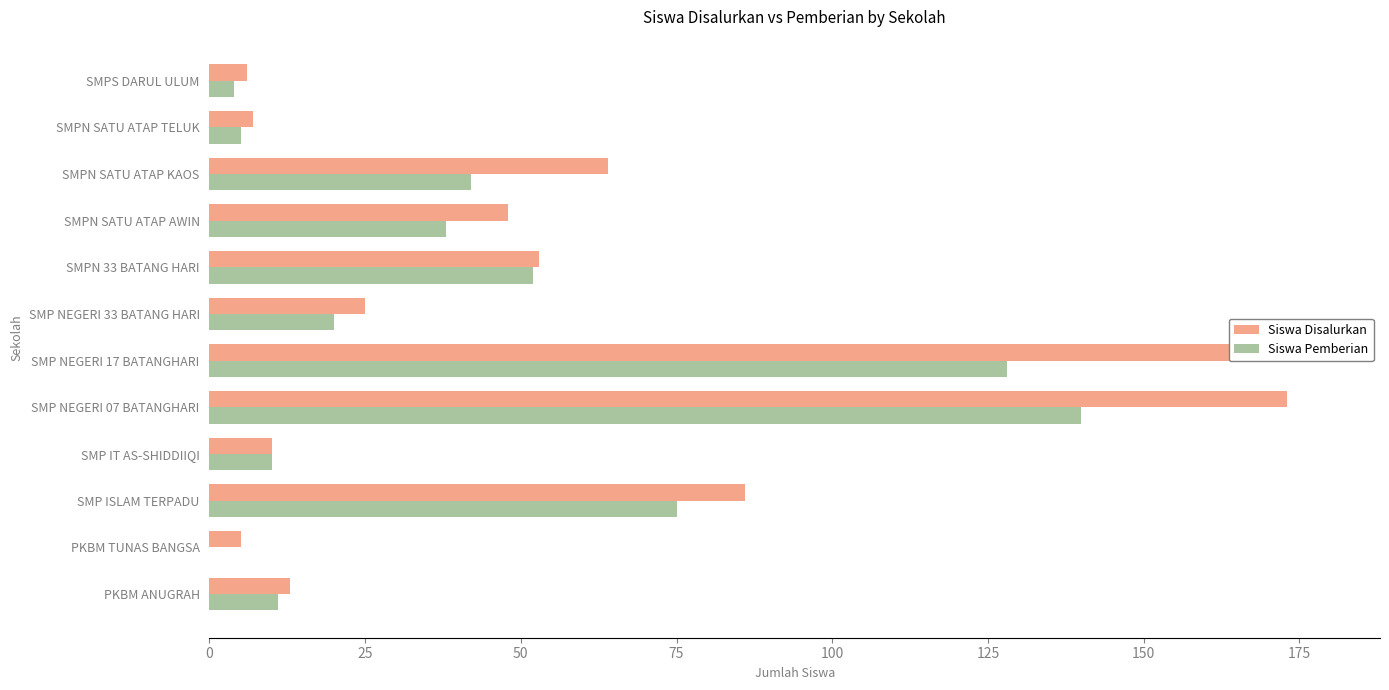

What is the average value of the Siswa Pemberian series?

44